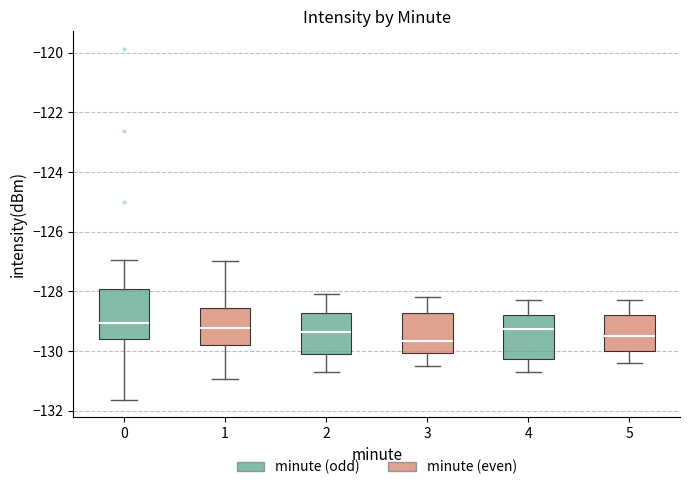

Comparing the boxes themselves (not the whiskers), which one is the tallest?

0